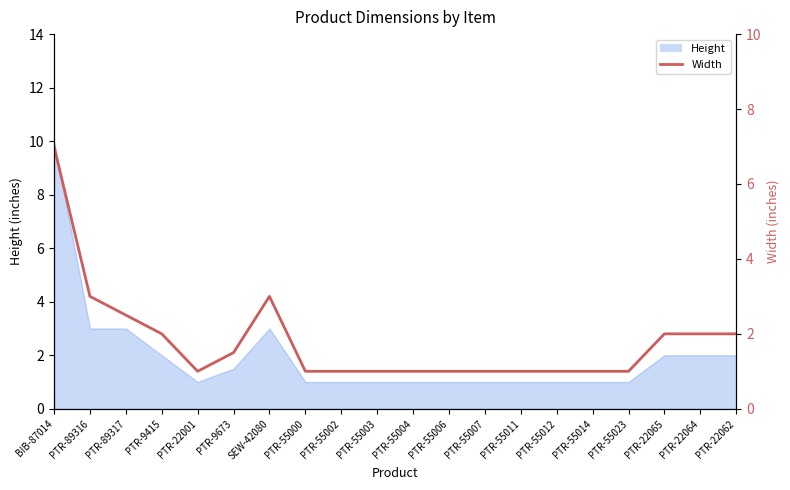

What is the label of the 1st point from the right?

PTR-22062